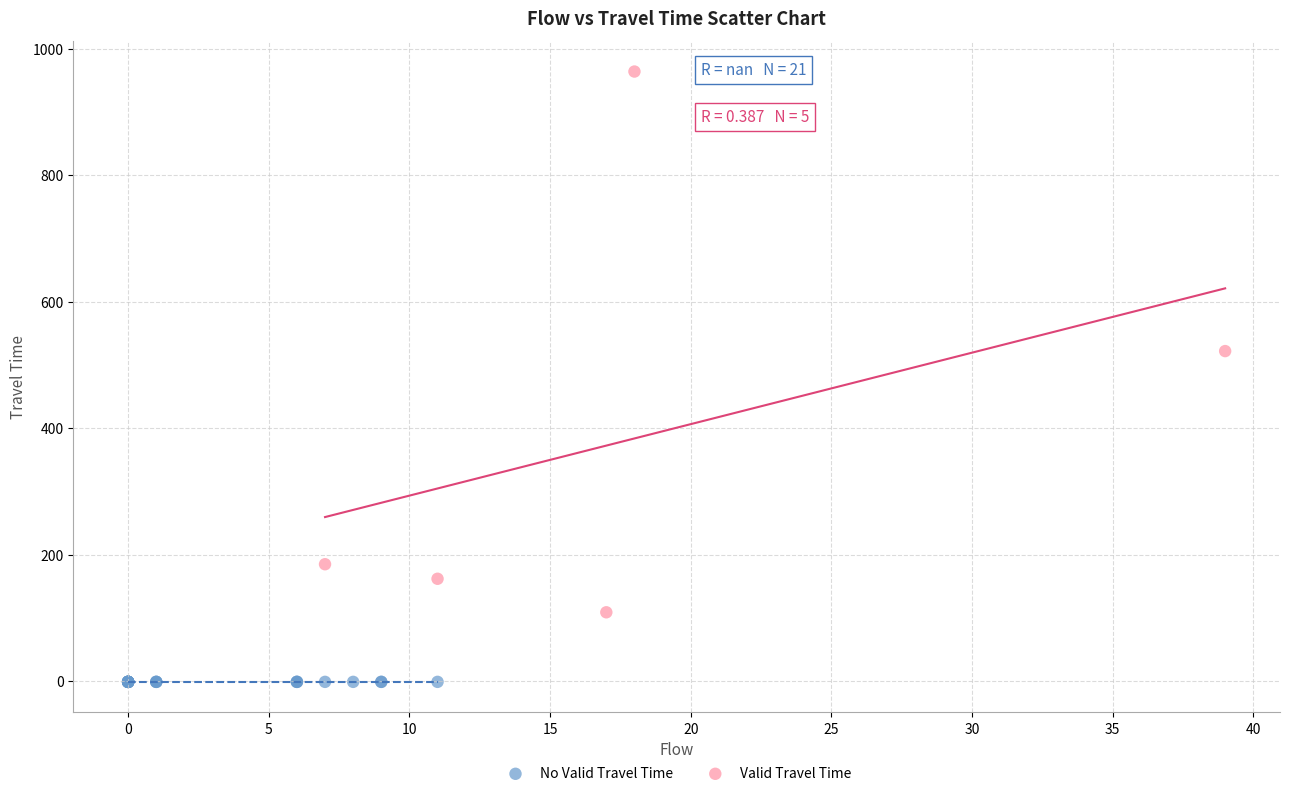

Which series contains the lowest Y value?

No Valid Travel Time